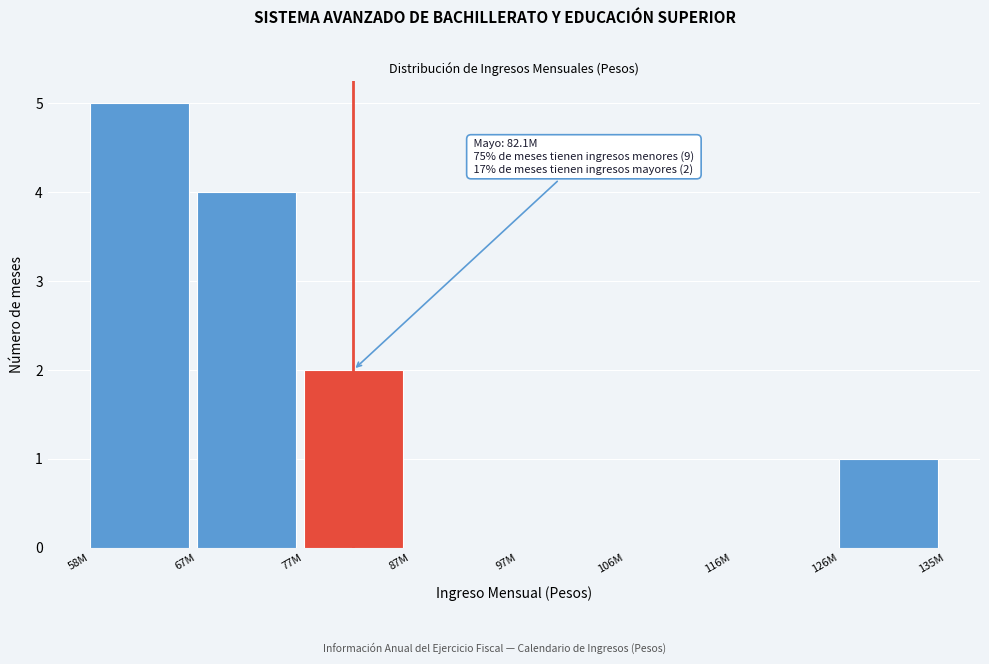

Reading right to left, extract all data points from this chart.

126M=1	116M=0	106M=0	97M=0	87M=0	77M=2	67M=4	58M=5